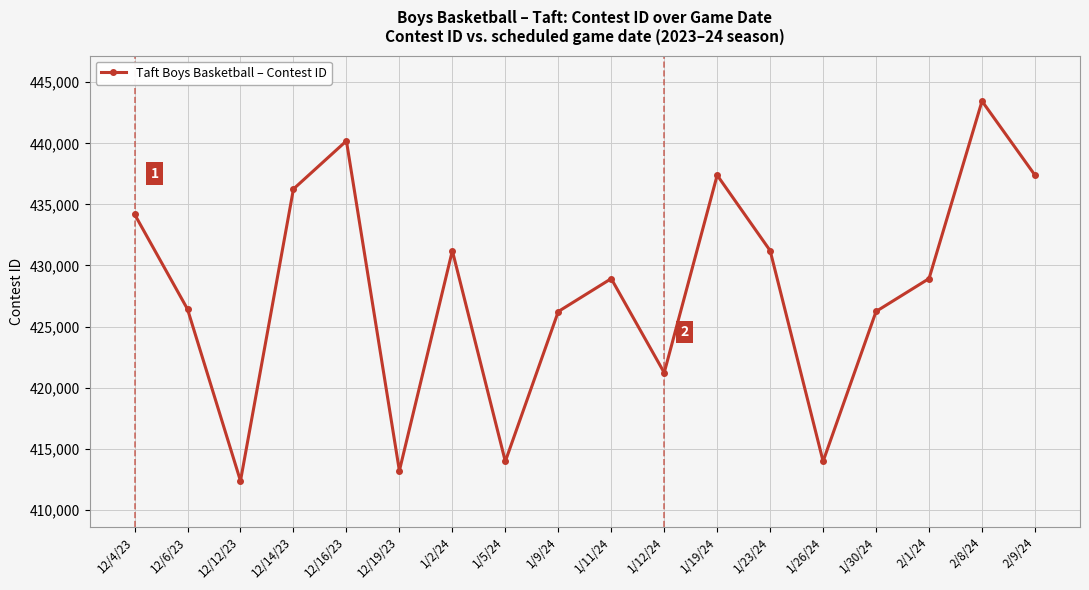

Is it true that the value at 12/16/23 is 272460?

False